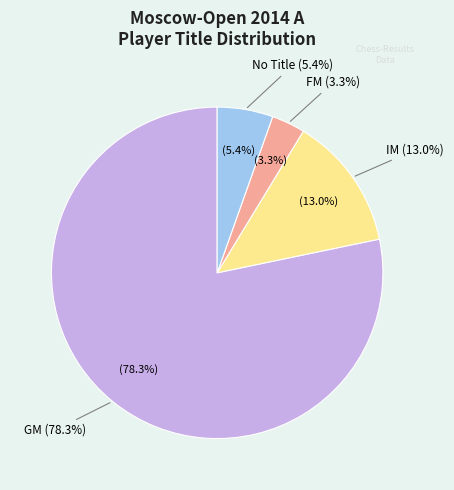

To the nearest percent, what percentage of the pie is GM?

78%